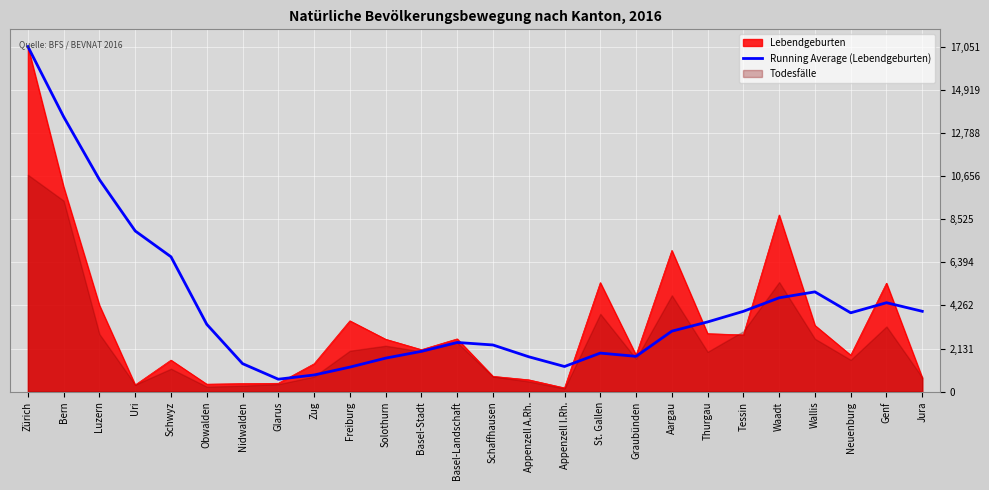

What is the difference between the values at Freiburg and Tessin?

2757.0